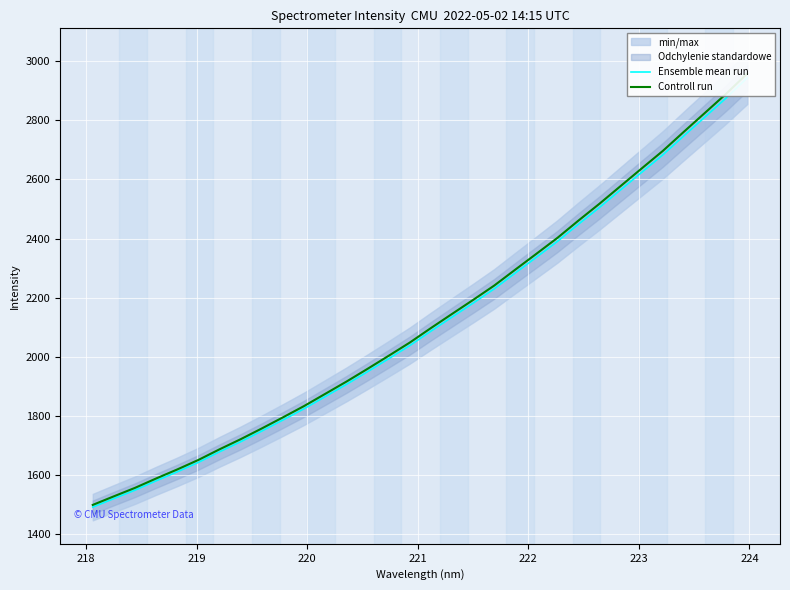

True or false: Controll run has a value of 3450.1 at 21.

False